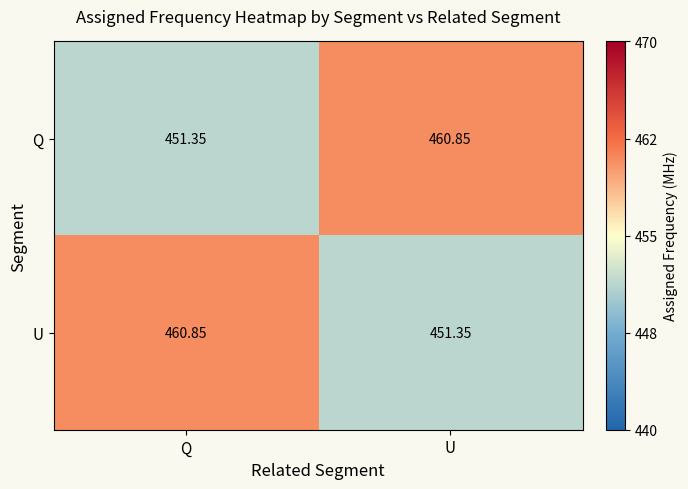

Is the value of Q at Q greater than the value of U at Q?

No